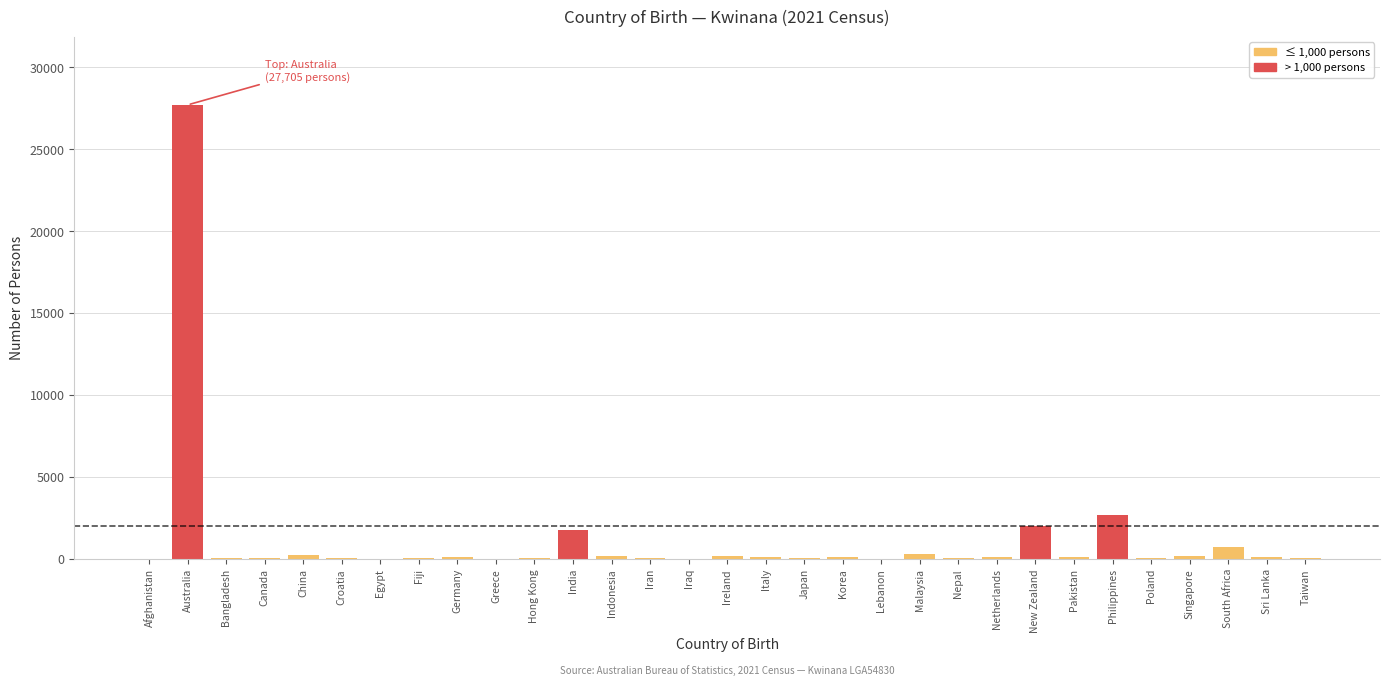

What is the greatest value displayed?

27705